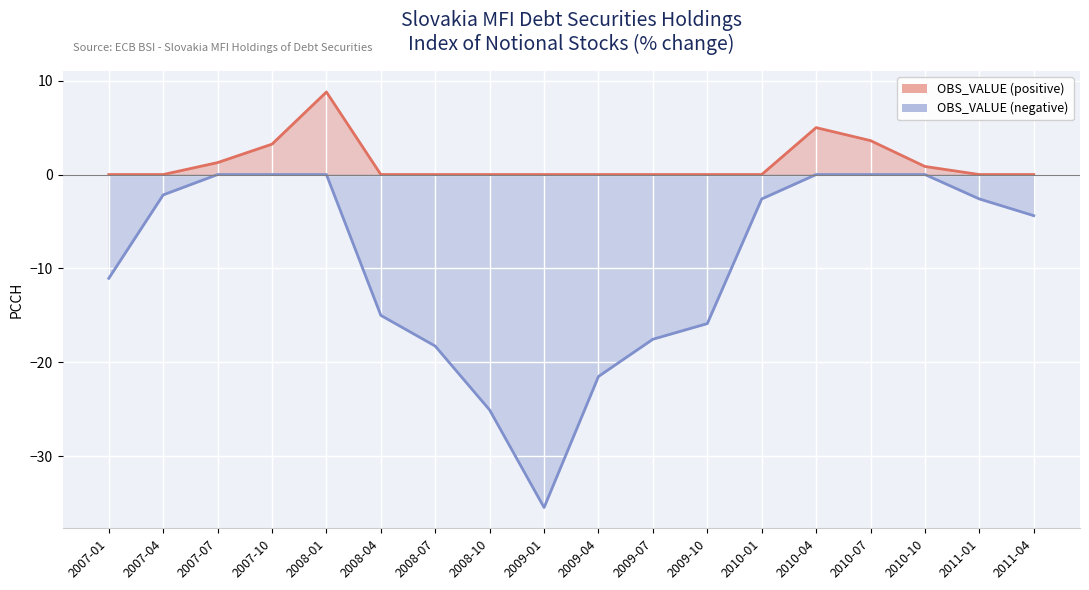

What is the label of the 11th point from the right?

2008-10